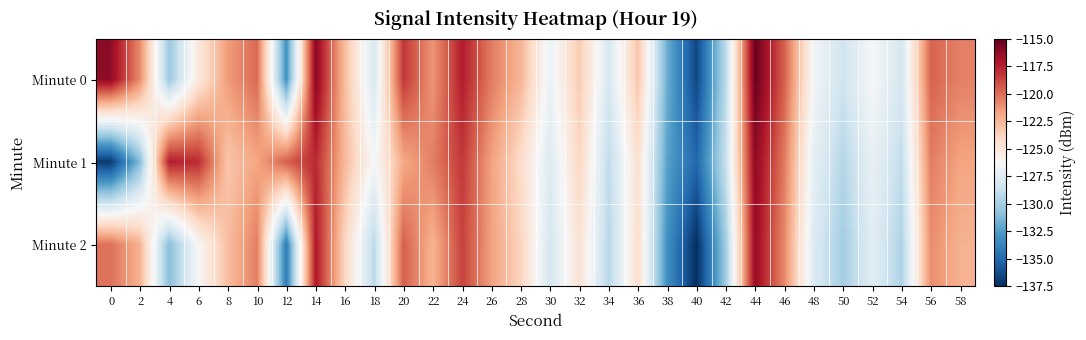

Reading left to right, extract all data points from this chart.

Minute 0: 0=-116.2	2=-120.9	4=-130.4	6=-125.1	8=-121.5	10=-119.8	12=-133.1	14=-116.1	16=-122.8	18=-128.0	20=-118.2	22=-121.3	24=-117.4	26=-120.4	28=-122.5	30=-126.9	32=-123.3	34=-128.1	36=-123.1	38=-131.8	40=-136.5	42=-129.2	44=-115.2	46=-119.6	48=-126.5	50=-128.5	52=-126.3	54=-128.2	56=-119.6	58=-120.6
Minute 1: 0=-137.1	2=-131.1	4=-117.4	6=-117.9	8=-123.1	10=-121.9	12=-119.5	14=-117.8	16=-122.6	18=-126.4	20=-122.0	22=-120.5	24=-118.3	26=-121.7	28=-124.2	30=-127.8	32=-123.9	34=-129.1	36=-124.5	38=-132.3	40=-135.1	42=-128.7	44=-116.2	46=-120.4	48=-127.3	50=-129.5	52=-127.1	54=-129.0	56=-120.5	58=-121.8
Minute 2: 0=-120.1	2=-122.3	4=-131.0	6=-126.2	8=-122.8	10=-120.5	12=-134.1	14=-117.2	16=-123.9	18=-129.3	20=-119.5	22=-122.4	24=-118.6	26=-121.7	28=-123.8	30=-128.2	32=-124.6	34=-129.4	36=-124.3	38=-133.1	40=-137.5	42=-130.2	44=-116.4	46=-120.9	48=-127.8	50=-130.1	52=-127.5	54=-129.7	56=-121.0	58=-122.3